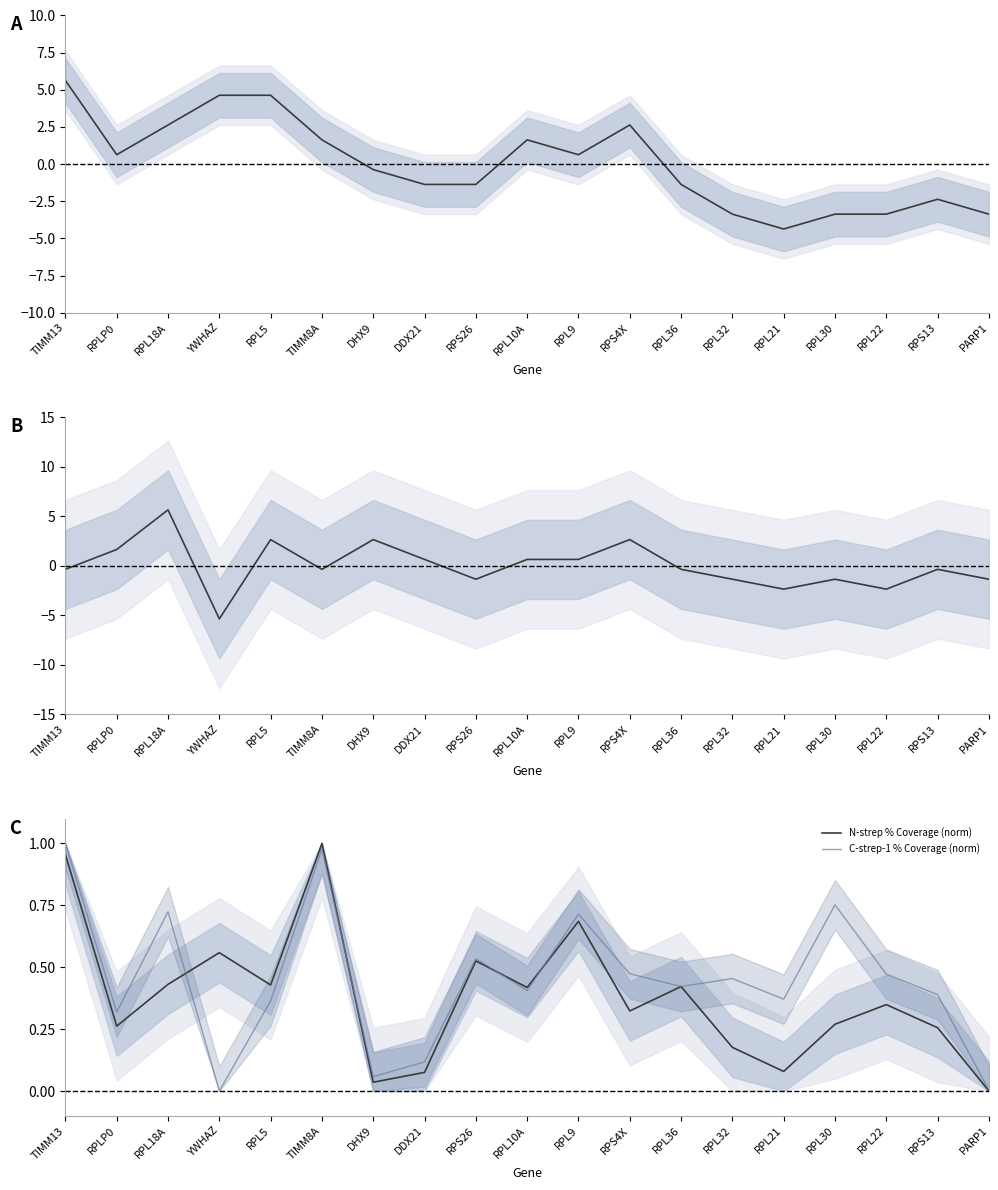

Reading left to right, transcribe all the data shown in this chart.

N-strep Unique (centered): TIMM13=5.6	RPLP0=0.6	RPL18A=2.6	YWHAZ=4.6	RPL5=4.6	TIMM8A=1.6	DHX9=-0.4	DDX21=-1.4	RPS26=-1.4	RPL10A=1.6	RPL9=0.6	RPS4X=2.6	RPL36=-1.4	RPL32=-3.4	RPL21=-4.4	RPL30=-3.4	RPL22=-3.4	RPS13=-2.4	PARP1=-3.4
C-strep-1 Unique (centered): TIMM13=-0.4	RPLP0=1.6	RPL18A=5.6	YWHAZ=-5.4	RPL5=2.6	TIMM8A=-0.4	DHX9=2.6	DDX21=0.6	RPS26=-1.4	RPL10A=0.6	RPL9=0.6	RPS4X=2.6	RPL36=-0.4	RPL32=-1.4	RPL21=-2.4	RPL30=-1.4	RPL22=-2.4	RPS13=-0.4	PARP1=-1.4
N-strep % Coverage (norm): TIMM13=1.0	RPLP0=0.3	RPL18A=0.4	YWHAZ=0.6	RPL5=0.4	TIMM8A=1.0	DHX9=0.0	DDX21=0.1	RPS26=0.5	RPL10A=0.4	RPL9=0.7	RPS4X=0.3	RPL36=0.4	RPL32=0.2	RPL21=0.1	RPL30=0.3	RPL22=0.3	RPS13=0.3	PARP1=0.0
C-strep-1 % Coverage (norm): TIMM13=1.0	RPLP0=0.3	RPL18A=0.7	YWHAZ=0.0	RPL5=0.4	TIMM8A=1.0	DHX9=0.1	DDX21=0.1	RPS26=0.5	RPL10A=0.4	RPL9=0.7	RPS4X=0.5	RPL36=0.4	RPL32=0.5	RPL21=0.4	RPL30=0.8	RPL22=0.5	RPS13=0.4	PARP1=0.0